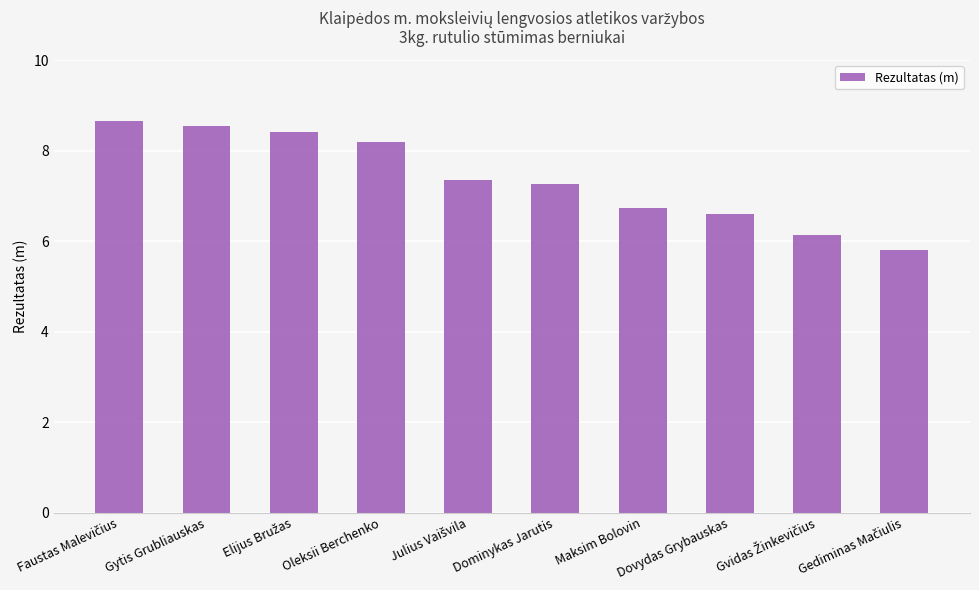

Reading left to right, list all the values displayed in this chart.

8.7	8.6	8.4	8.2	7.3	7.3	6.7	6.6	6.1	5.8